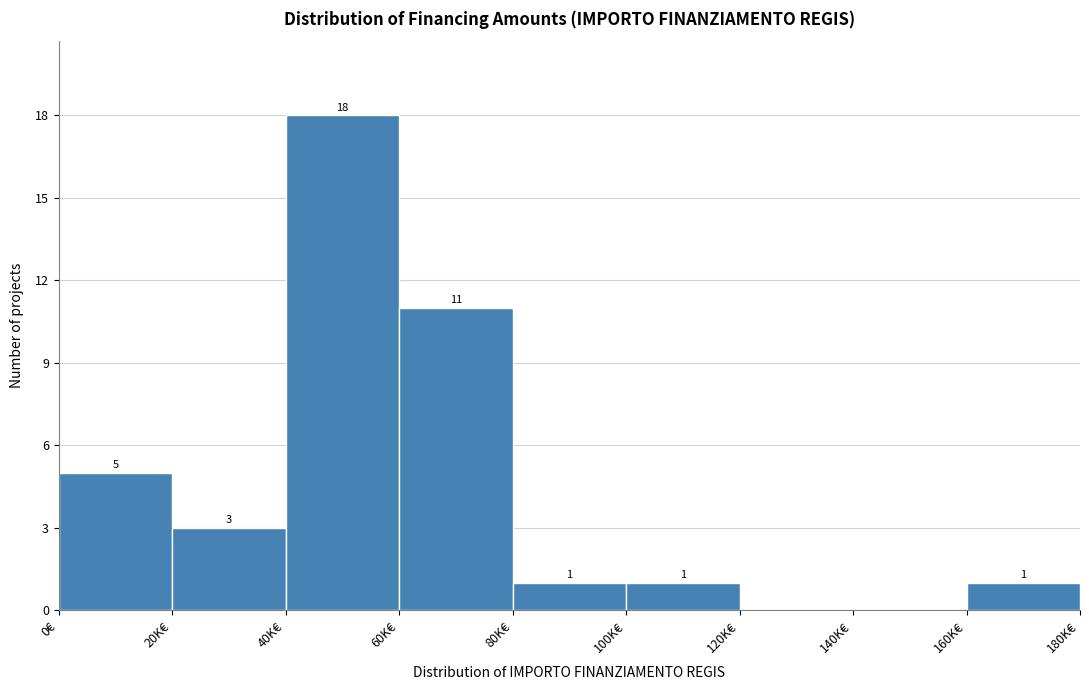

Reading left to right, what are all the values shown in this chart?

0€=5	20K€=3	40K€=18	60K€=11	80K€=1	100K€=1	120K€=0	140K€=0	160K€=1